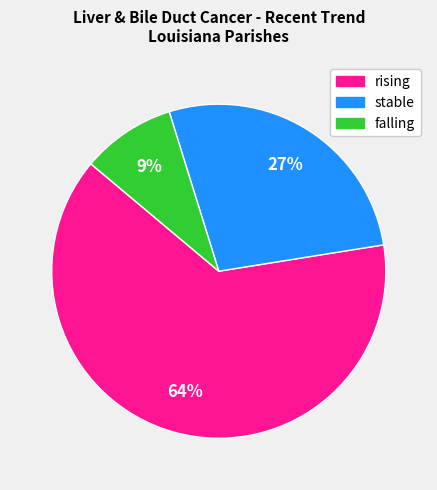

To the nearest percent, what is the average slice percentage?

33%